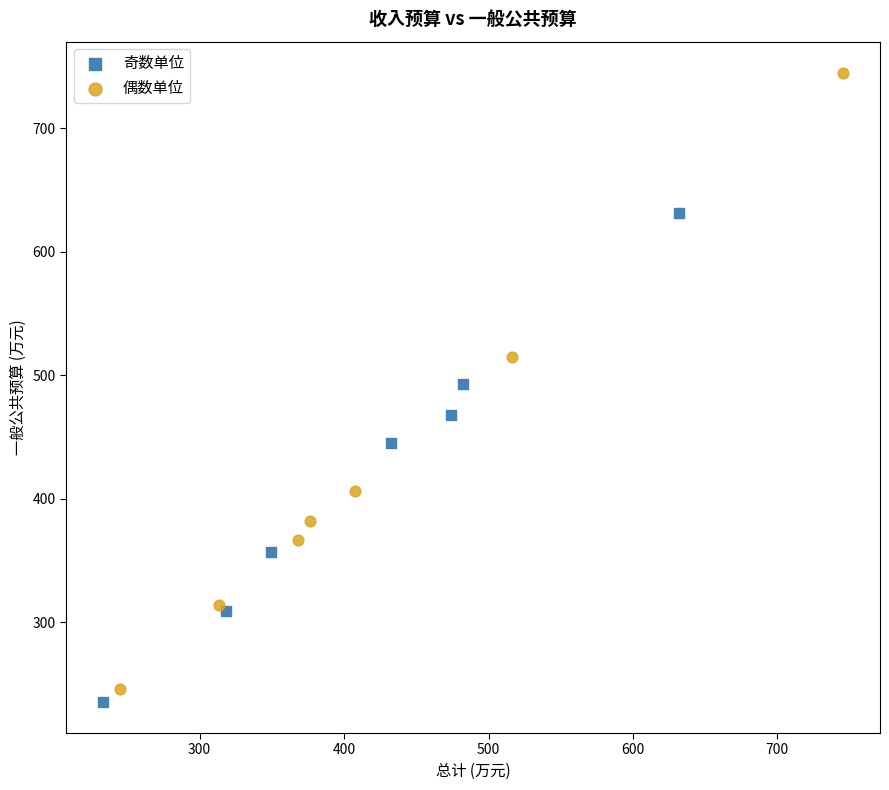

Which series has the largest Y range (max minus min)?

偶数单位